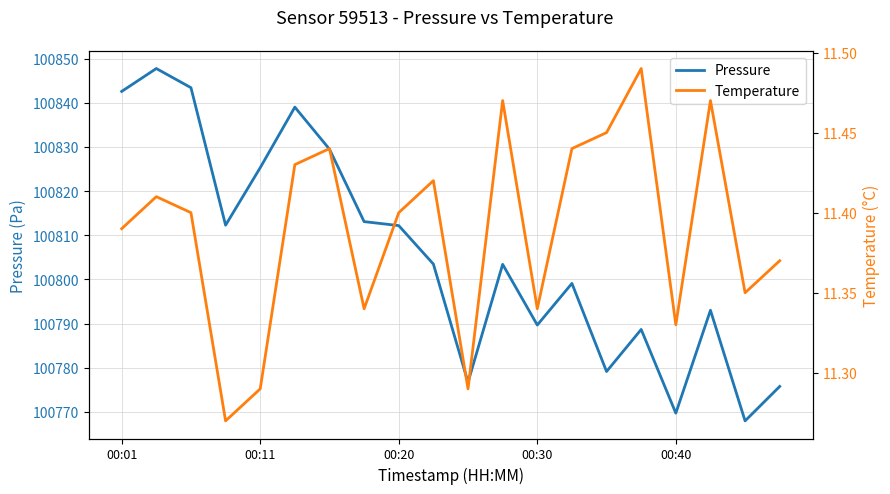

List the series in order of their overall mean, lowest first.

Temperature, Pressure